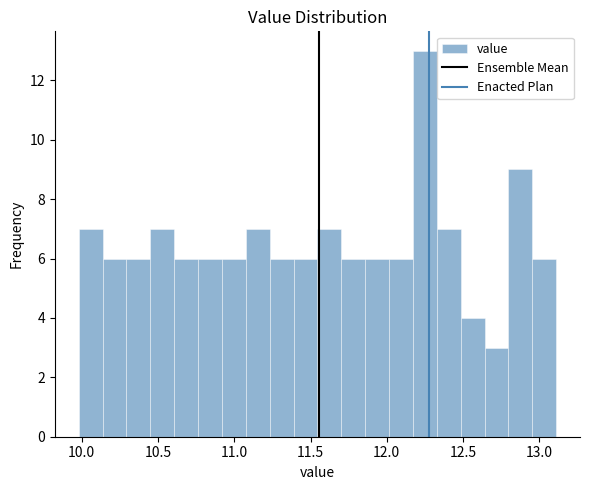

Around what value on the x-axis is the tallest bar? Give the approximate position of its centre, as read against the axis.

12.25